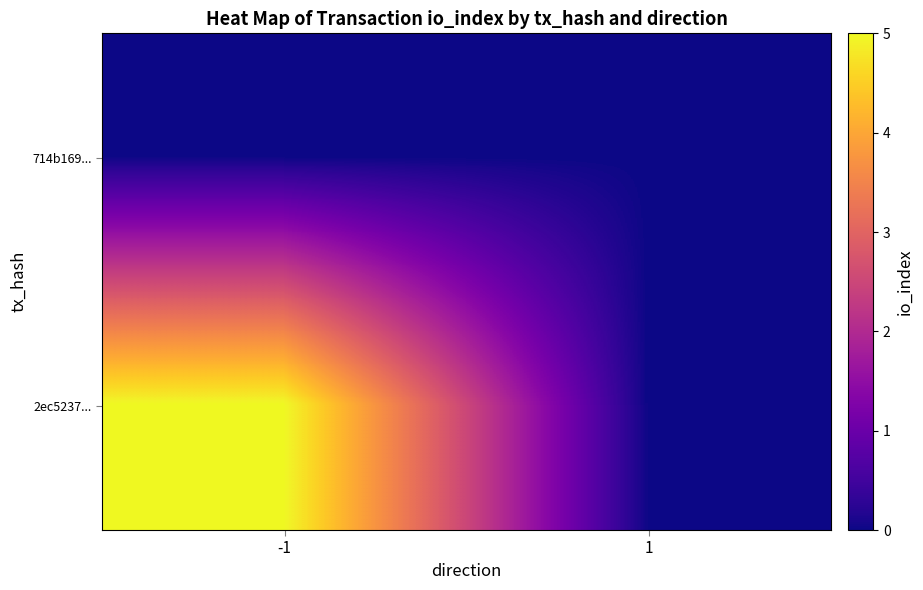

Reading right to left, list all the values displayed in this chart.

714b169...: 1=0	-1=0
2ec5237...: 1=0	-1=5